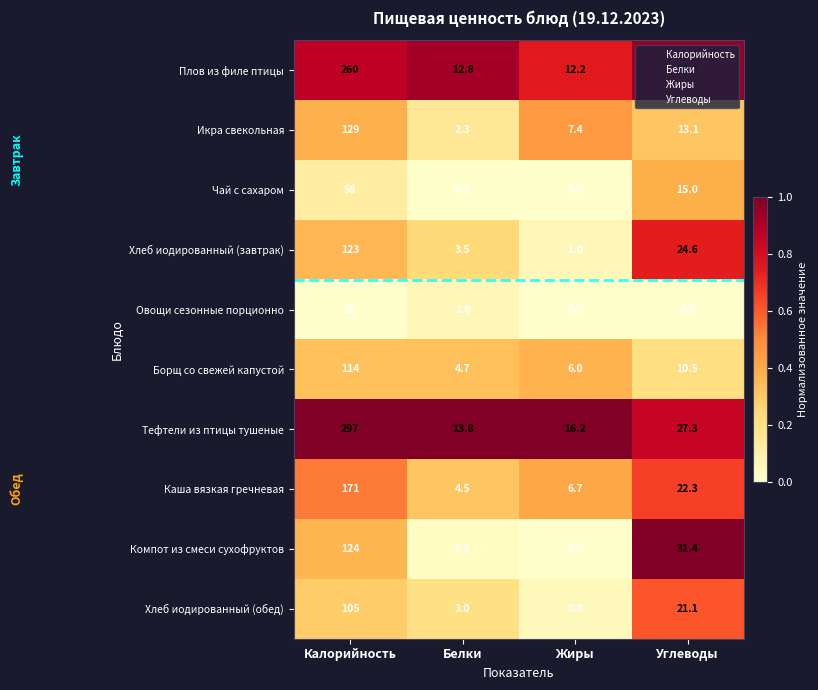

Is it true that Чай с сахаром equals 37.0 at Калорийность?

False